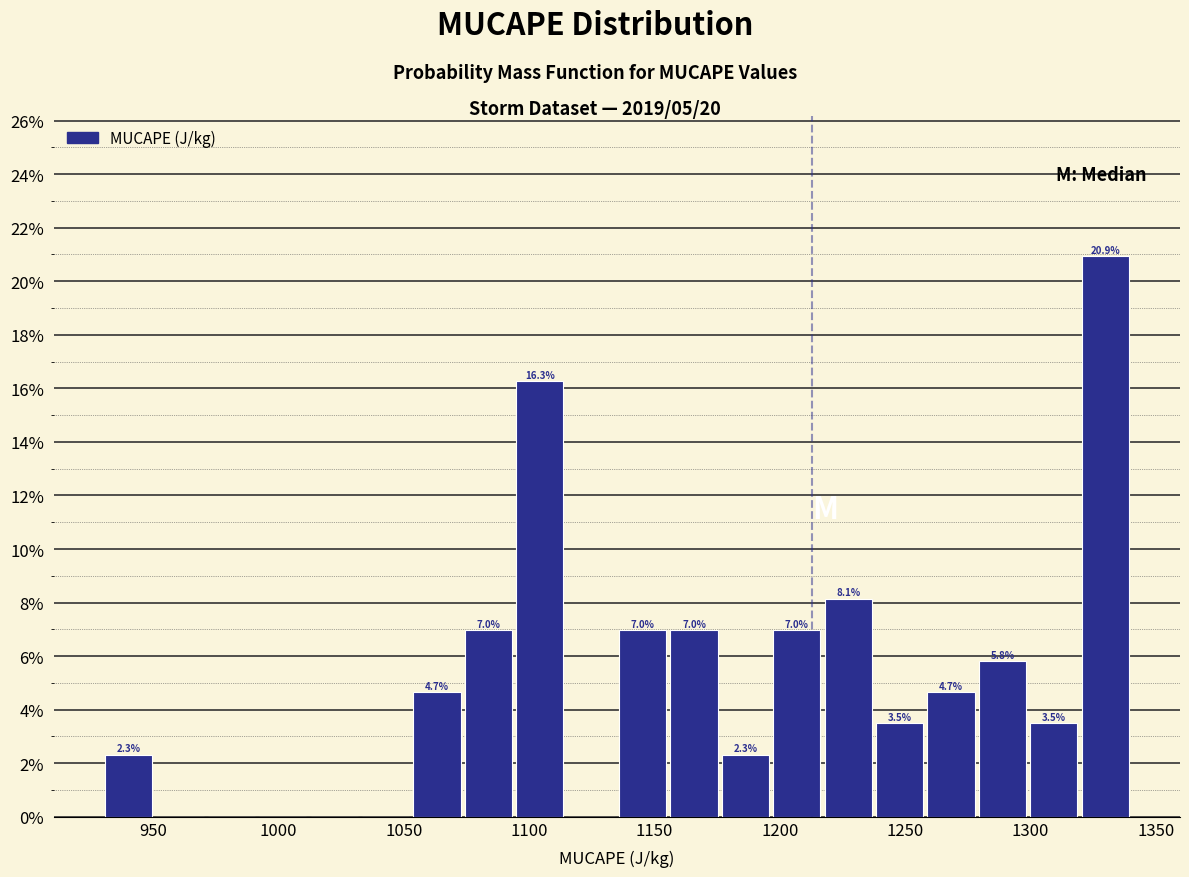

Over which range of the x-axis is the bar tallest?

1319.5 to 1340.0